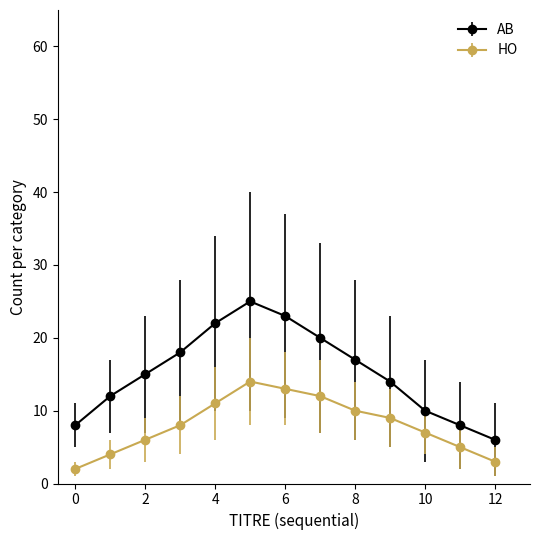

True or false: AB has more than 1 points higher than both neighbors.

False